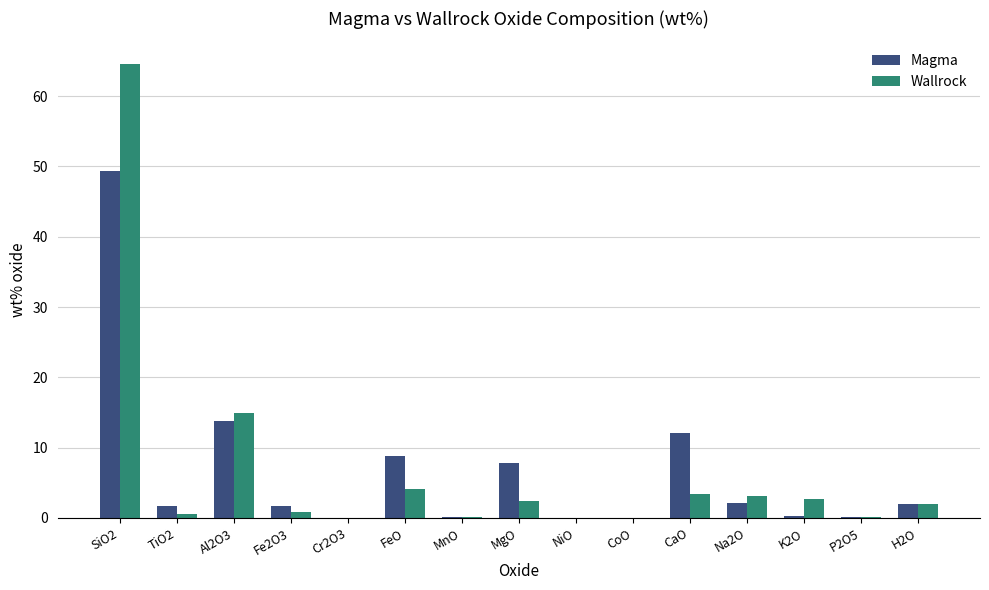

At which label does Wallrock first exceed 1?

SiO2